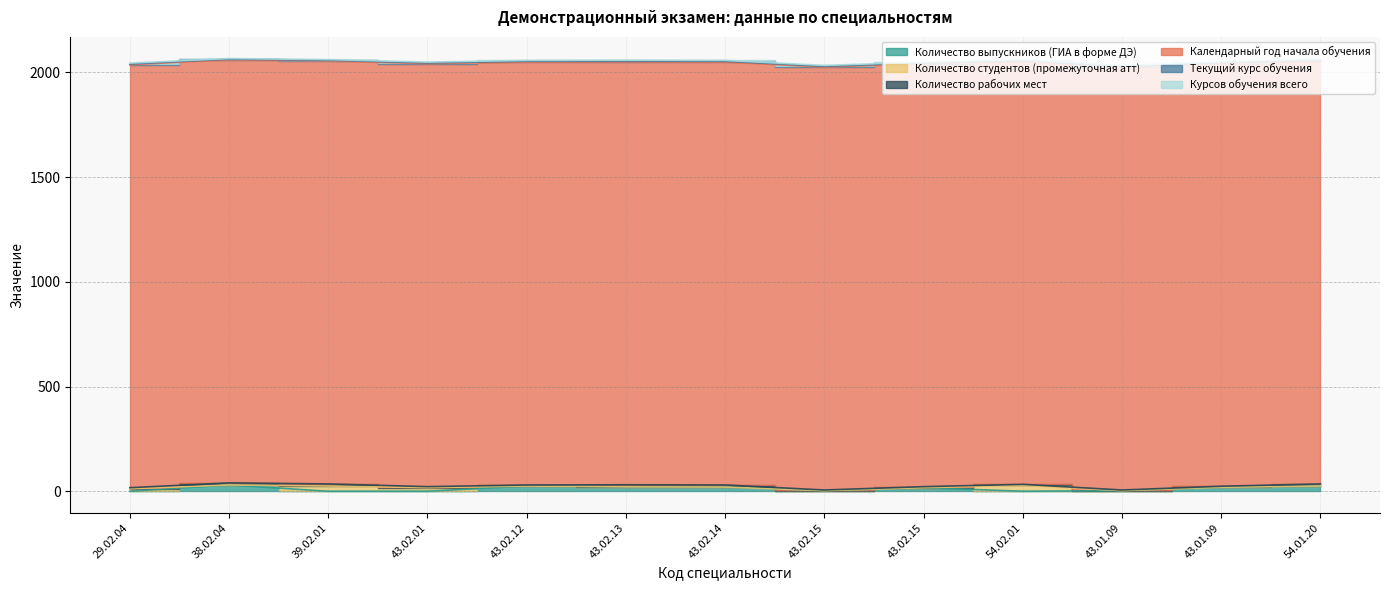

What is the spread (max minus min) of values at 43.02.13?

2019